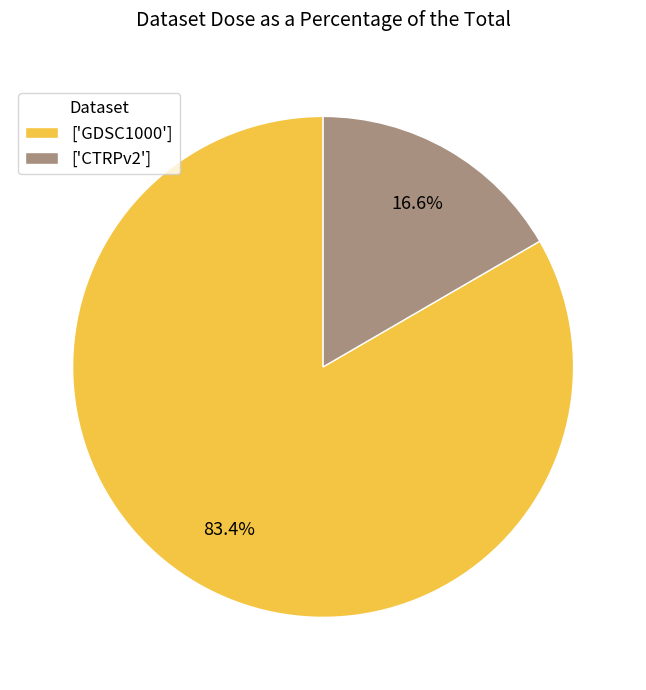

Is there a majority slice in this chart?

Yes